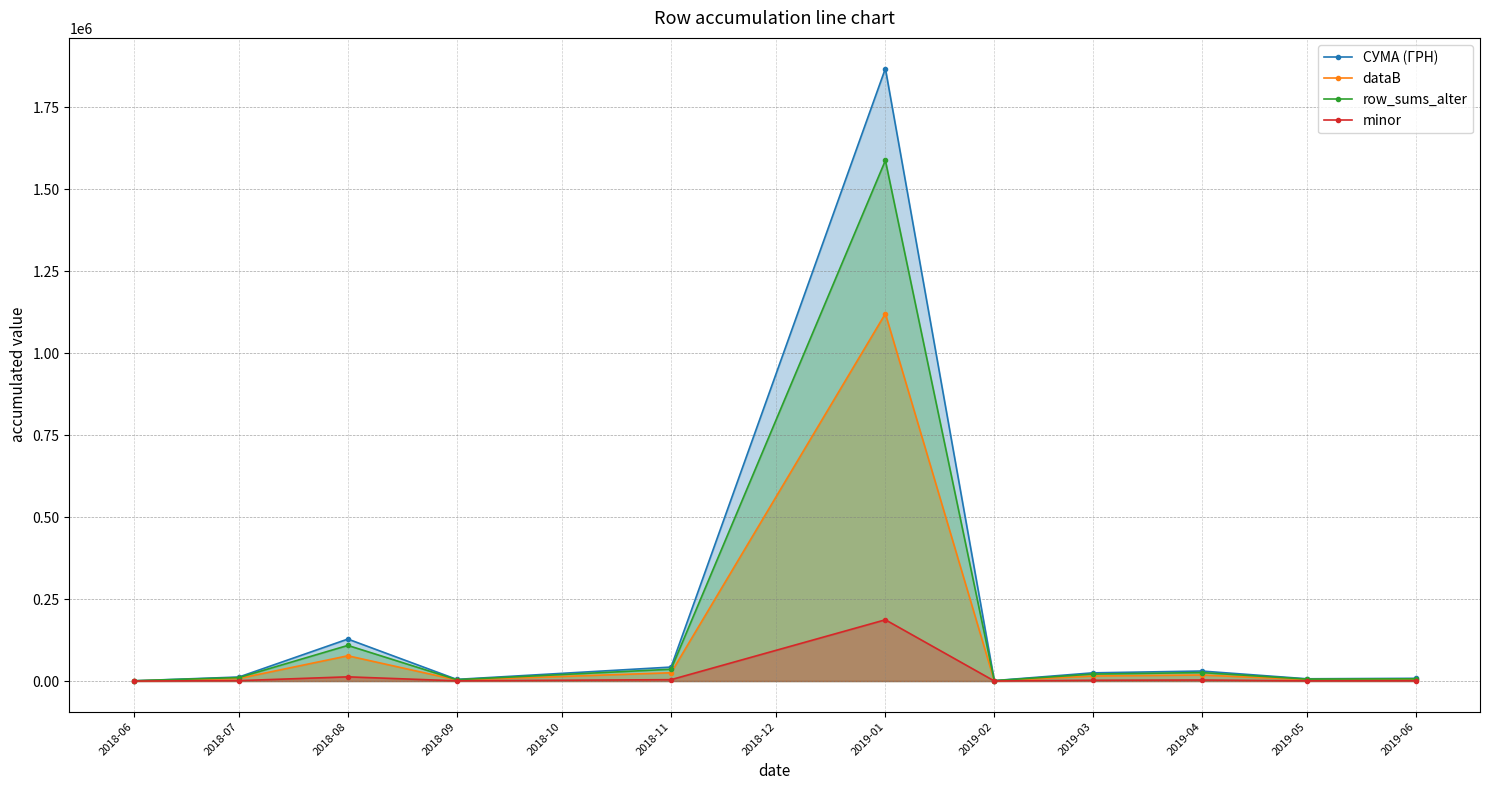

Where is the first local minimum for minor?

2018-09